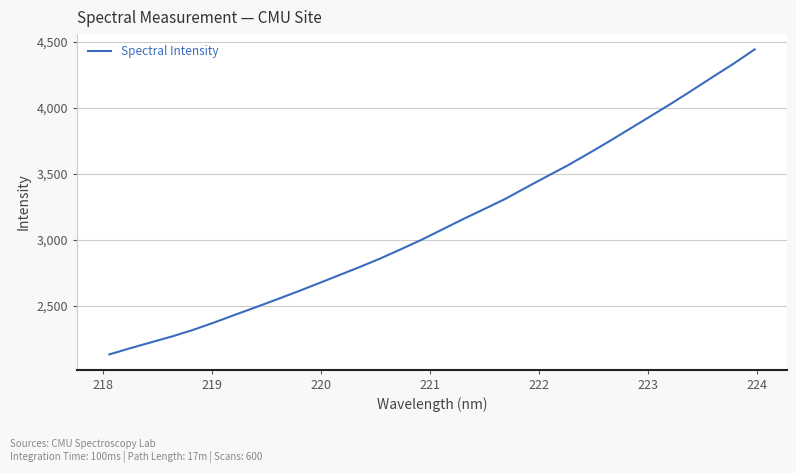

What is the difference between the maximum and minimum values?

2309.0